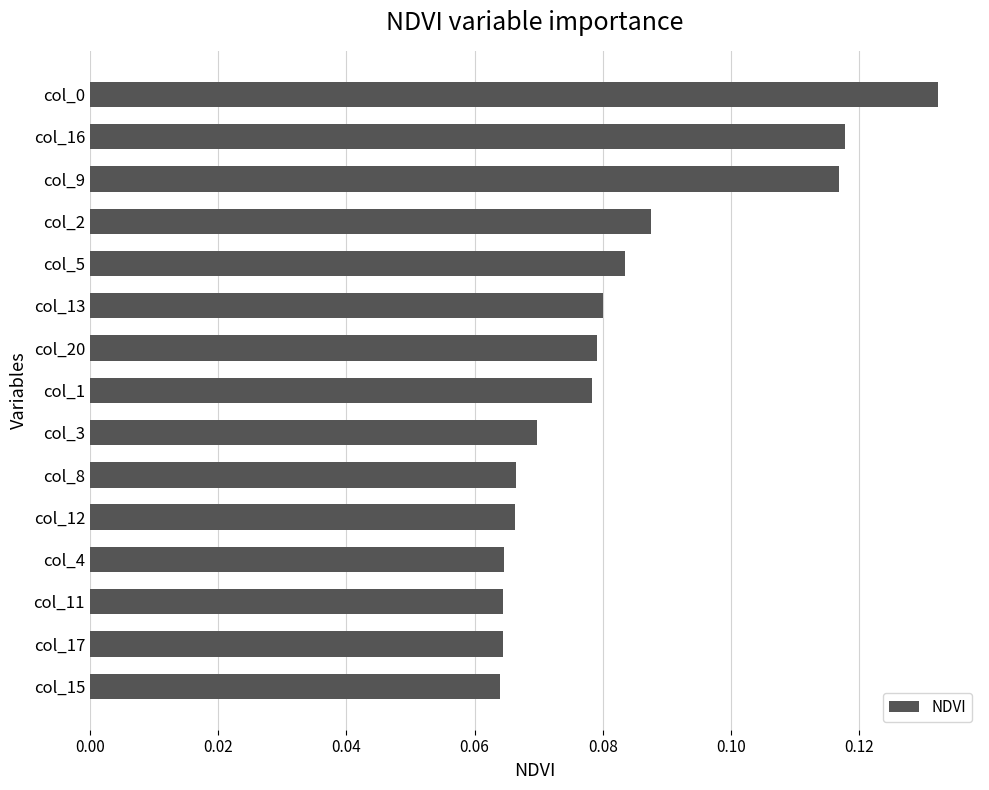

At which category does the chart reach its peak across all series?

col_0